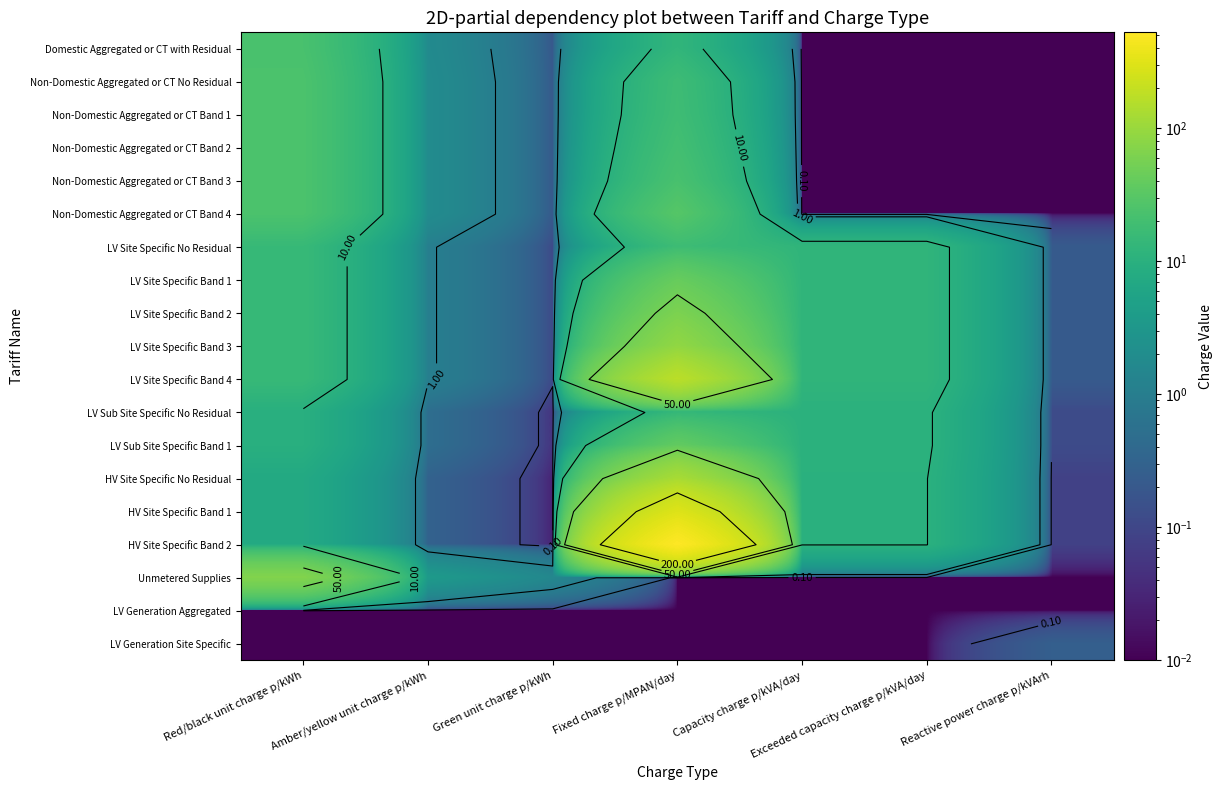

Rank the series by their maximum value, from highest to lowest.

HV Site Specific Band 2, HV Site Specific Band 1, LV Site Specific Band 4, HV Site Specific No Residual, LV Site Specific Band 3, Unmetered Supplies, LV Site Specific Band 2, LV Site Specific Band 1, LV Sub Site Specific Band 1, Non-Domestic Aggregated or CT Band 4, Non-Domestic Aggregated or CT No Residual, Non-Domestic Aggregated or CT Band 1, Non-Domestic Aggregated or CT Band 2, Non-Domestic Aggregated or CT Band 3, Domestic Aggregated or CT with Residual, LV Site Specific No Residual, LV Sub Site Specific No Residual, LV Generation Site Specific, LV Generation Aggregated